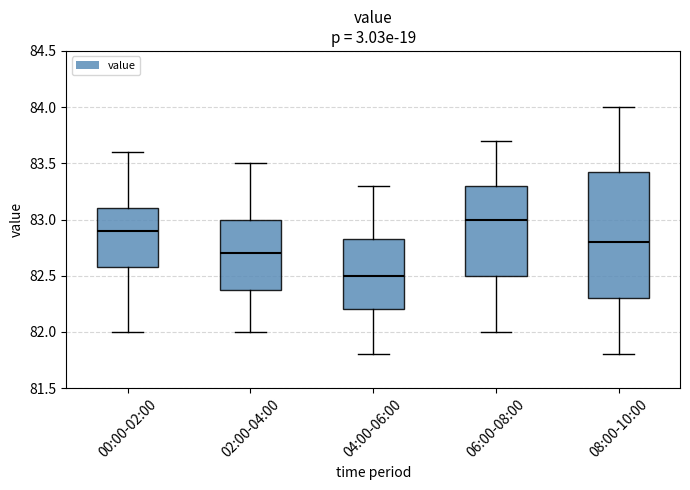

Reading left to right, transcribe this box plot: for each box, give where its median line is, the range the box spans, and where its two whiskers end, as read against the y-axis. The values are not printed on the chart, so give them approximately, as read against the axis.

00:00-02:00: median 82.90, box 82.60 to 83.10, whiskers 82.00 to 83.60
02:00-04:00: median 82.70, box 82.40 to 83.00, whiskers 82.00 to 83.50
04:00-06:00: median 82.50, box 82.20 to 82.85, whiskers 81.80 to 83.30
06:00-08:00: median 83.00, box 82.50 to 83.30, whiskers 82.00 to 83.70
08:00-10:00: median 82.80, box 82.30 to 83.45, whiskers 81.80 to 84.00